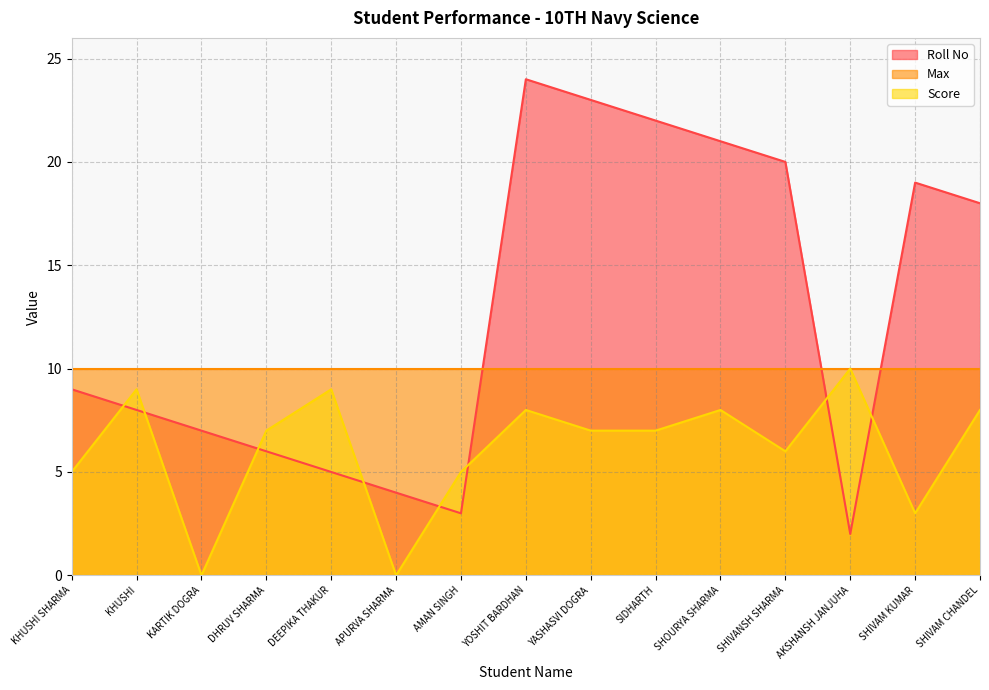

What are all the series names shown in the legend?

Roll No, Max, Score